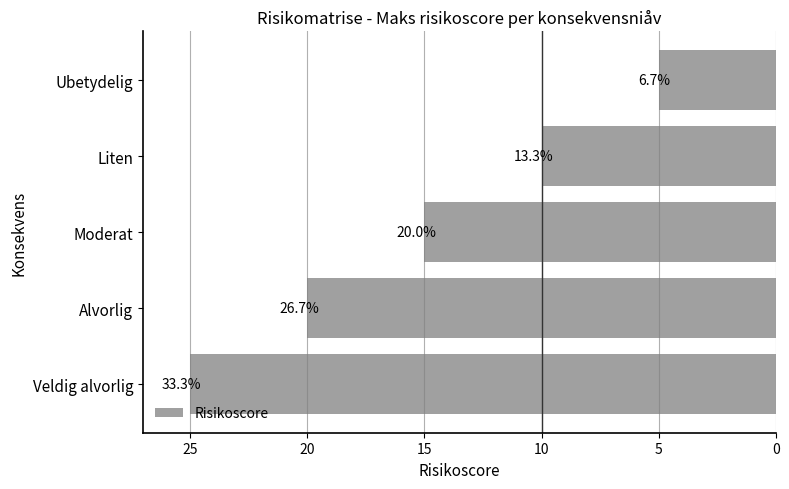

Are the bars horizontal?

Yes